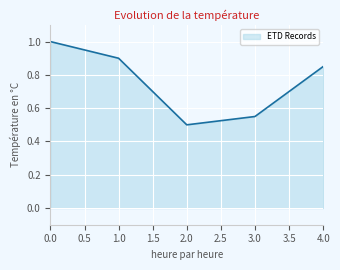

What is the change in value from 0.0 to 2.0?

-0.5